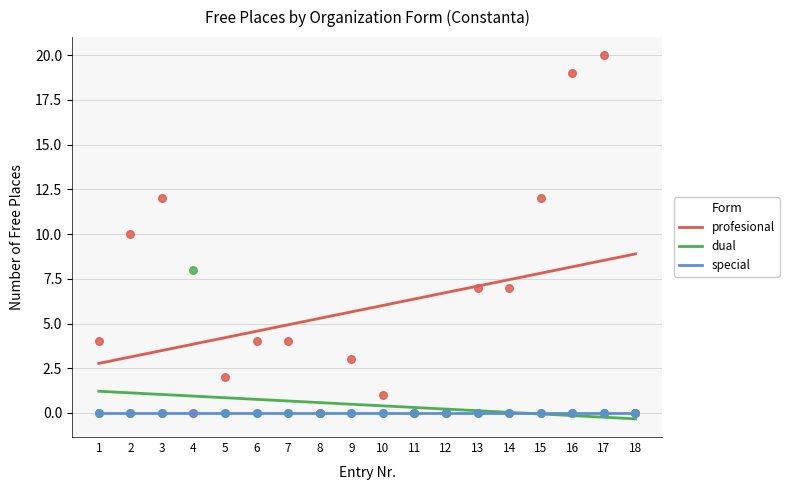

Which series reaches the maximum Y coordinate?

profesional